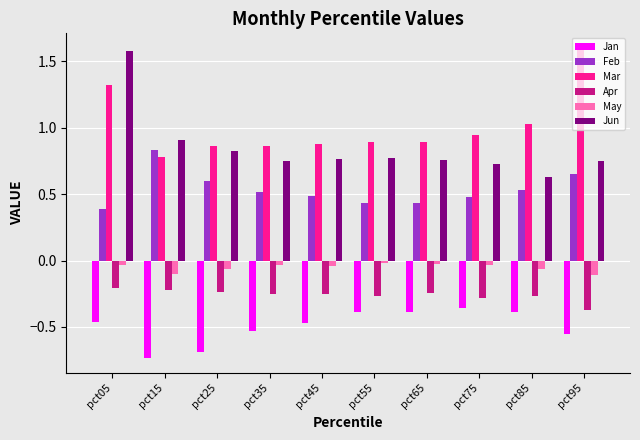

What is the spread (max minus min) of values at pct15?

1.6